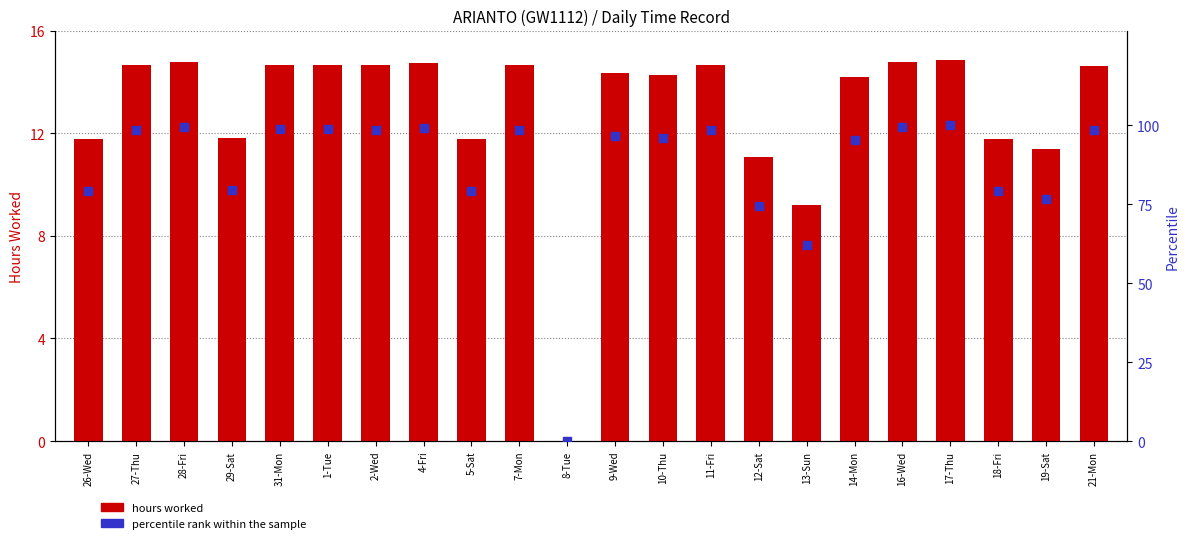

Is the value of hours worked at 31-Mon greater than the value of percentile rank within the sample at 18-Fri?

No